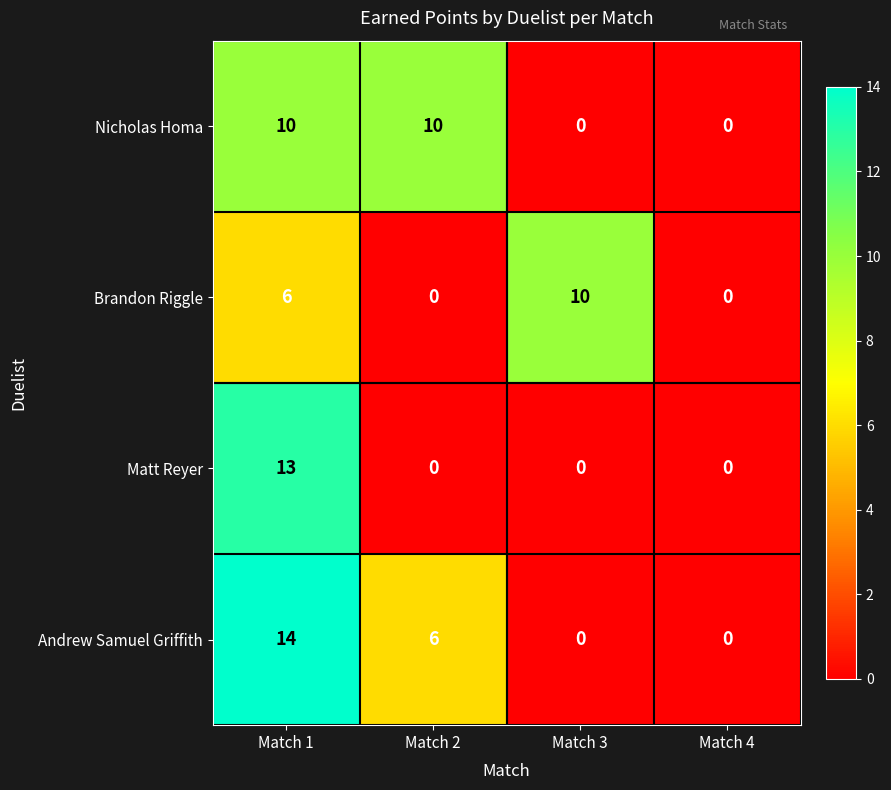

Count the Nicholas Homa values in the range 0 to 10.

4